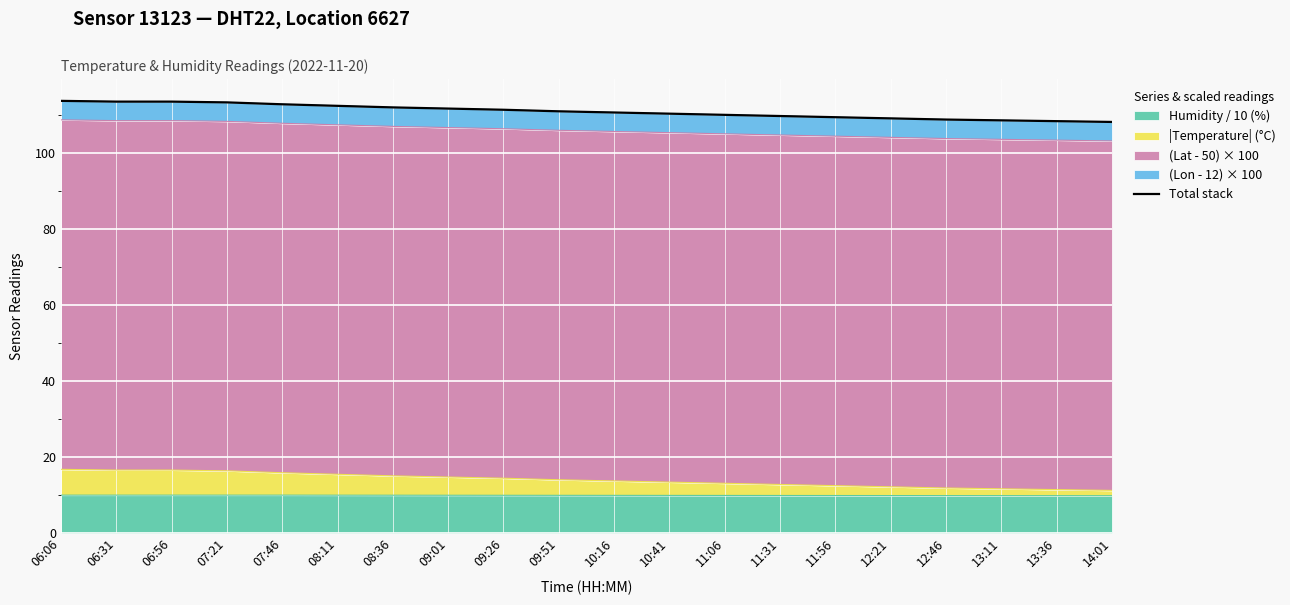

True or false: the data has more than 0 interior local peaks.

False